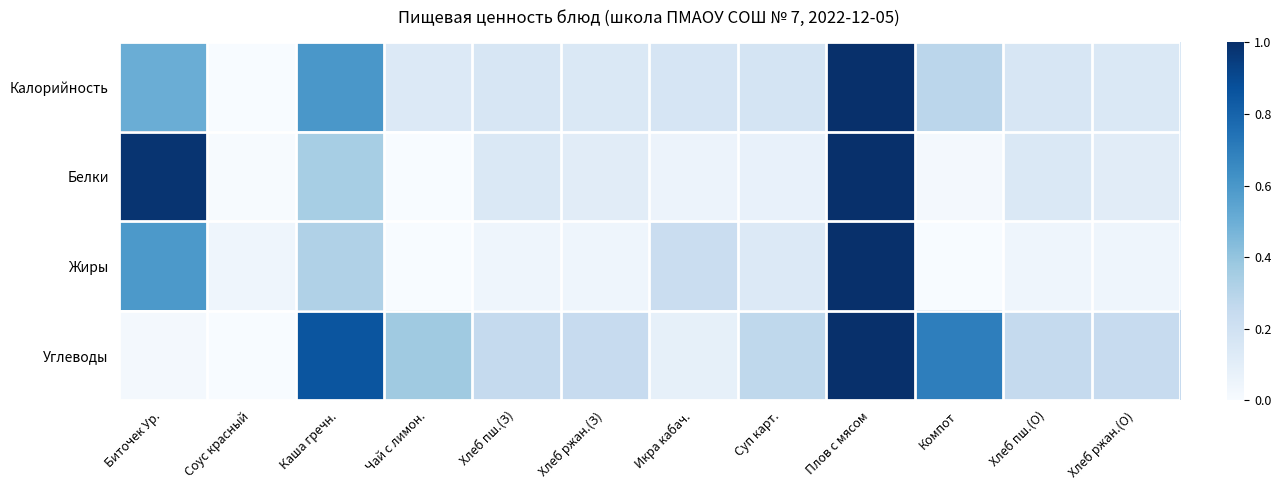

Reading right to left, transcribe all the data shown in this chart.

Калорийность: Хлеб ржан.(О)=0.1	Хлеб пш.(О)=0.2	Компот=0.3	Плов с мясом=1.0	Суп карт.=0.2	Икра кабач.=0.2	Хлеб ржан.(З)=0.1	Хлеб пш.(З)=0.2	Чай с лимон.=0.1	Каша гречн.=0.6	Соус красный=0.0	Биточек Ур.=0.5
Белки: Хлеб ржан.(О)=0.1	Хлеб пш.(О)=0.1	Компот=0.0	Плов с мясом=1.0	Суп карт.=0.1	Икра кабач.=0.1	Хлеб ржан.(З)=0.1	Хлеб пш.(З)=0.1	Чай с лимон.=0.0	Каша гречн.=0.3	Соус красный=0.0	Биточек Ур.=1.0
Жиры: Хлеб ржан.(О)=0.0	Хлеб пш.(О)=0.0	Компот=0.0	Плов с мясом=1.0	Суп карт.=0.1	Икра кабач.=0.2	Хлеб ржан.(З)=0.0	Хлеб пш.(З)=0.0	Чай с лимон.=0.0	Каша гречн.=0.3	Соус красный=0.0	Биточек Ур.=0.6
Углеводы: Хлеб ржан.(О)=0.2	Хлеб пш.(О)=0.3	Компот=0.7	Плов с мясом=1.0	Суп карт.=0.3	Икра кабач.=0.1	Хлеб ржан.(З)=0.2	Хлеб пш.(З)=0.3	Чай с лимон.=0.4	Каша гречн.=0.9	Соус красный=0.0	Биточек Ур.=0.0